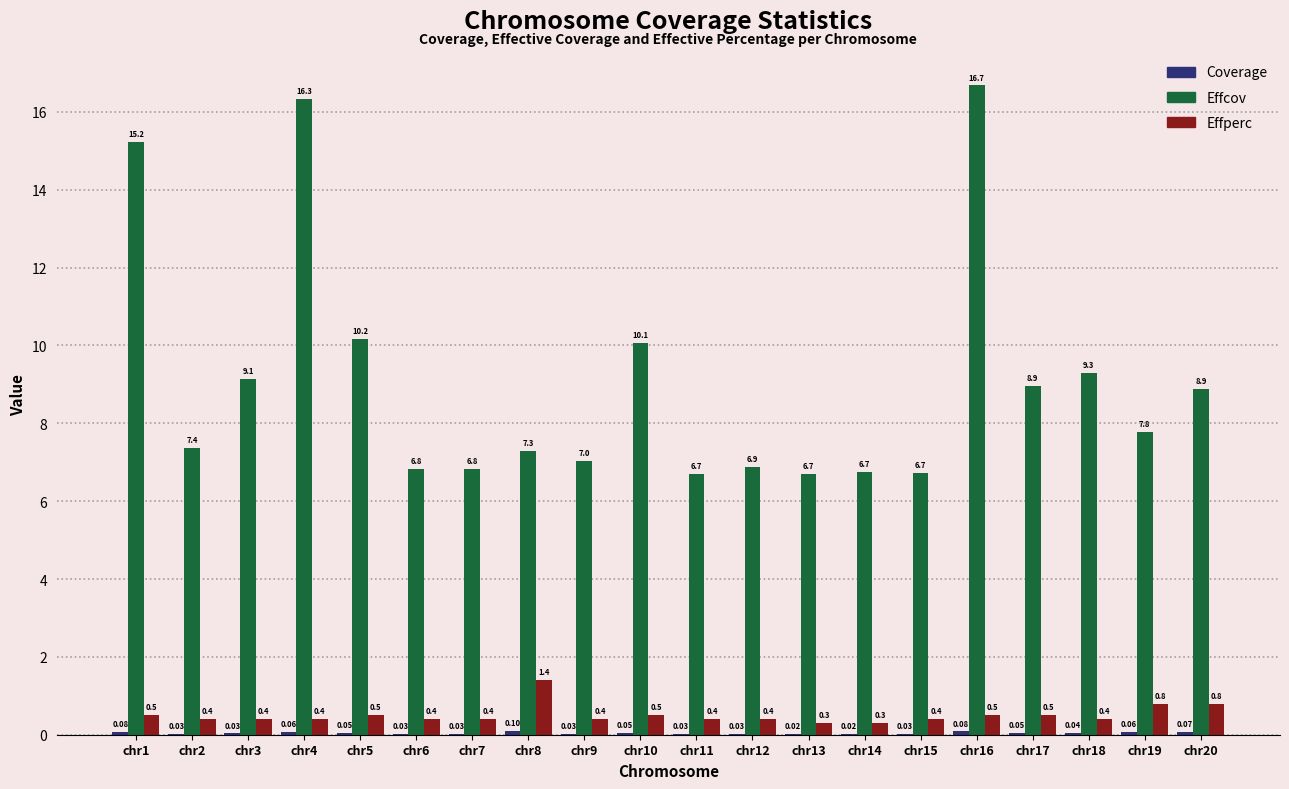

Which series has the largest total across all categories?

Effcov